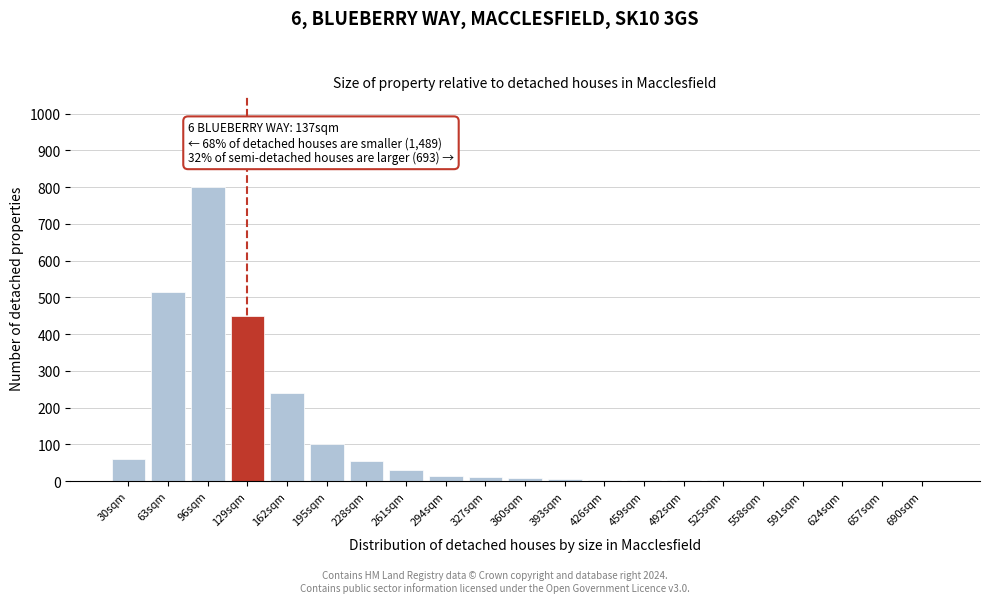

What is the sum of all values?

2304